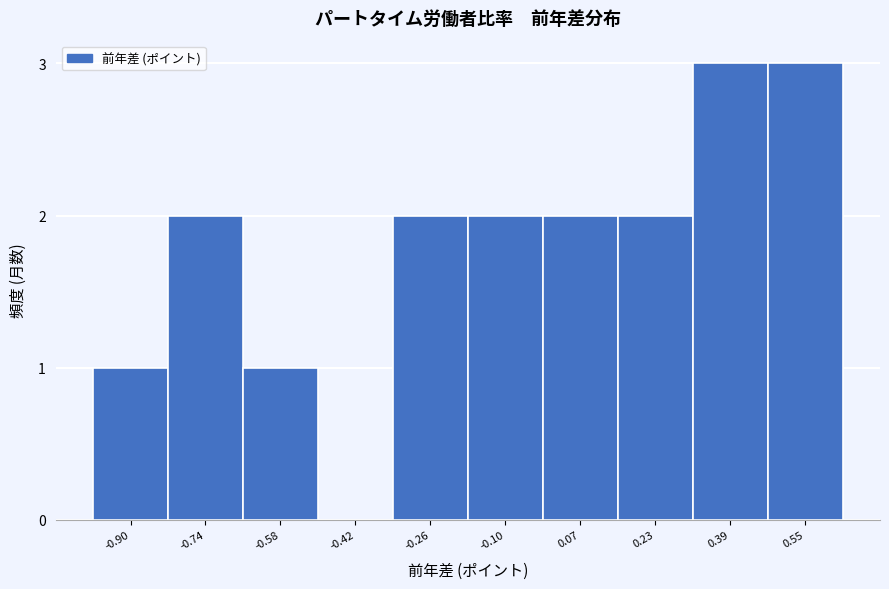

Reading left to right, list all the values displayed in this chart.

-0.90=1	-0.74=2	-0.58=1	-0.42=0	-0.26=2	-0.10=2	0.07=2	0.23=2	0.39=3	0.55=3